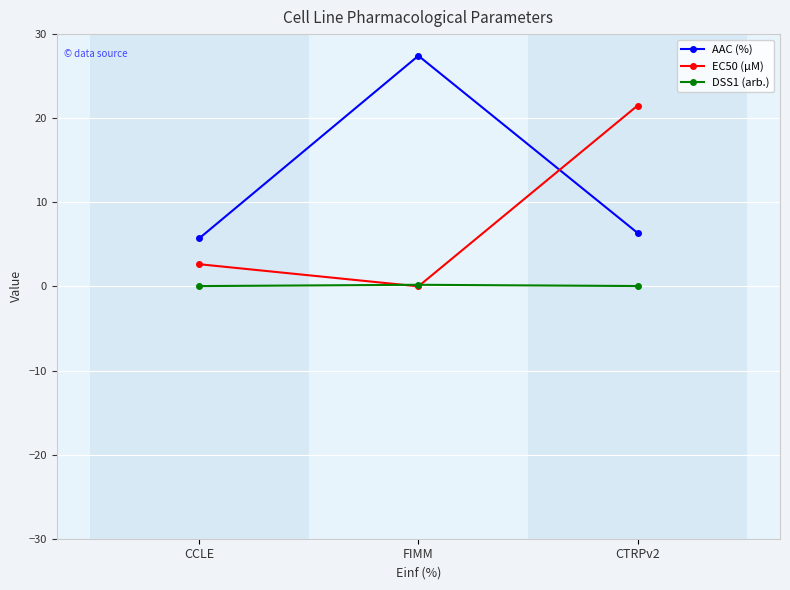

What is the label of the 2nd point from the left?

FIMM